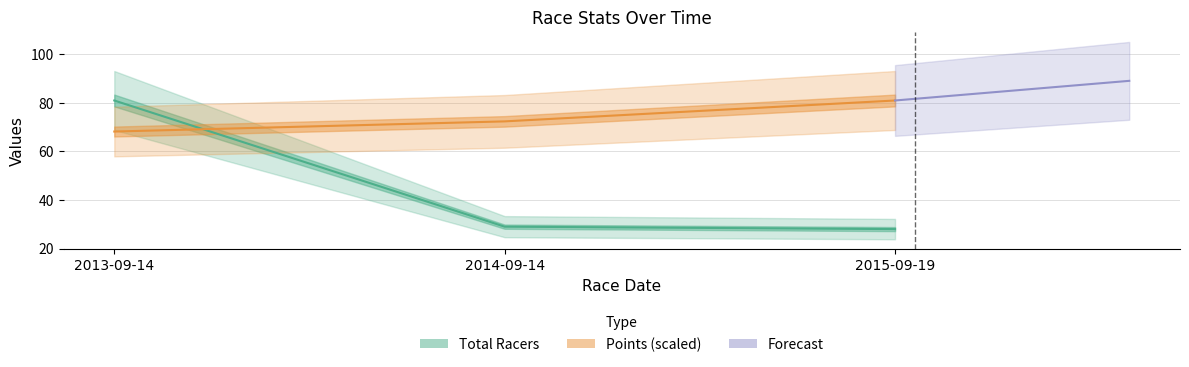

Does the chart have visible grid lines?

Yes